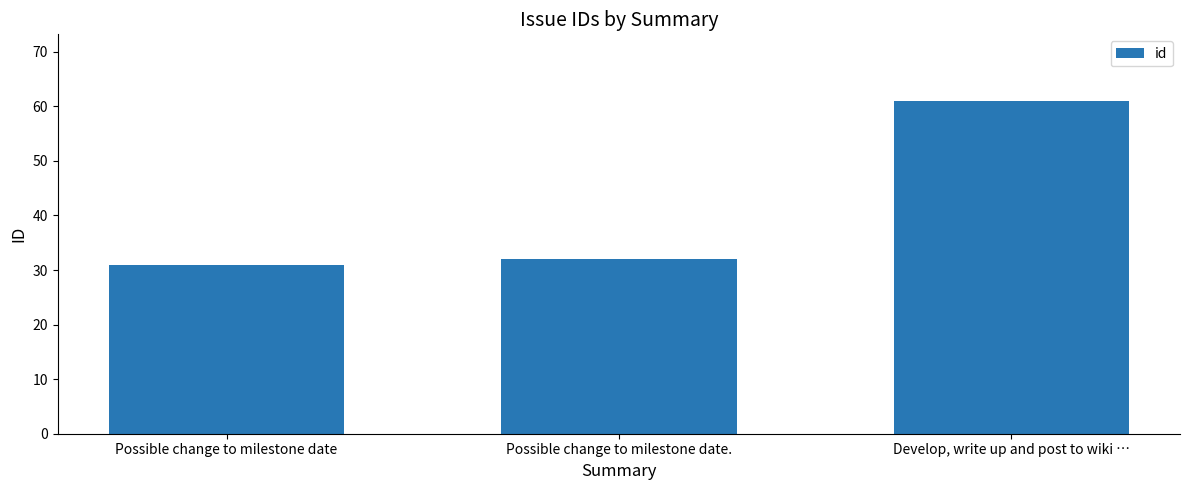

The chart shows a value of 32 at Possible change to milestone date.. True or false?

True